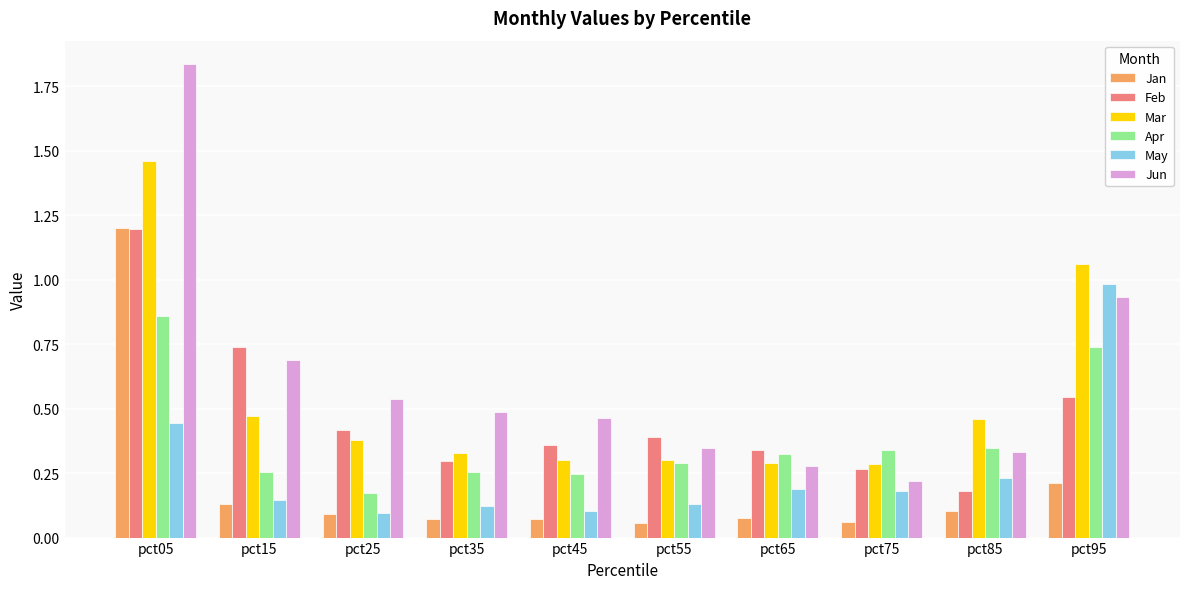

What is the sum of all Feb values?

4.7